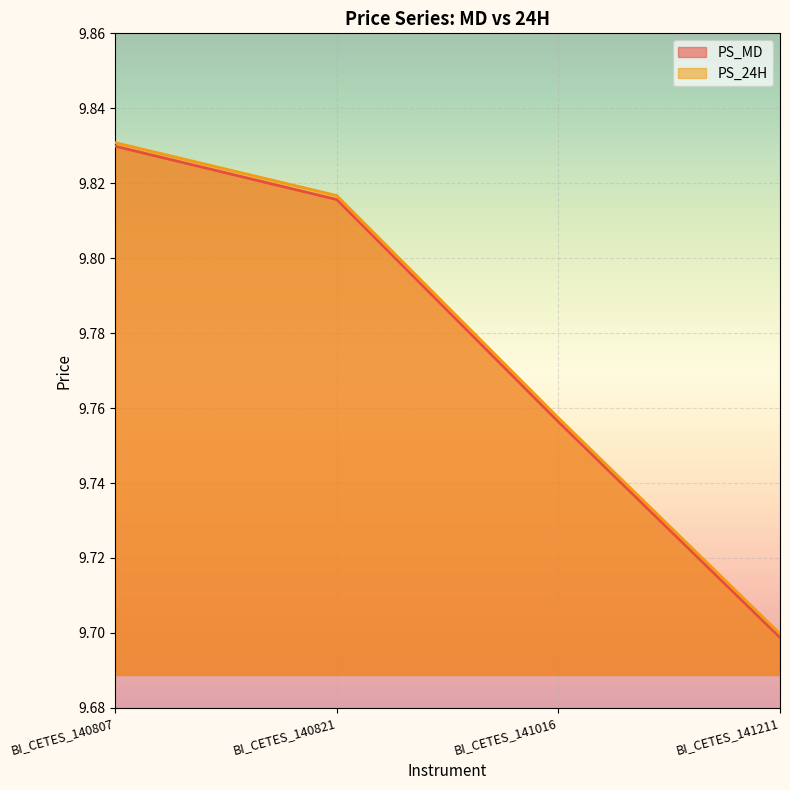

True or false: PS_MD has a value of 9.8 at BI_CETES_140821.

True